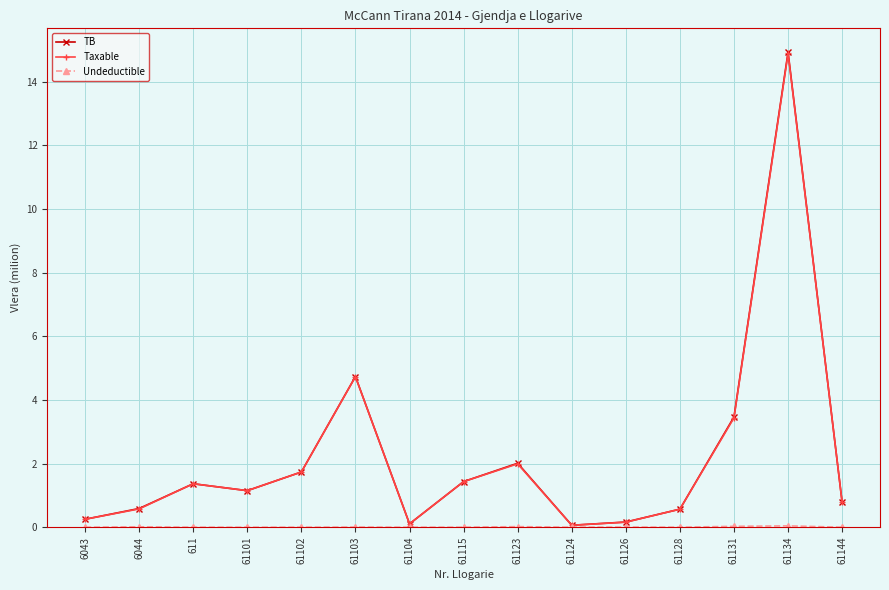

How many series are shown in this chart?

3